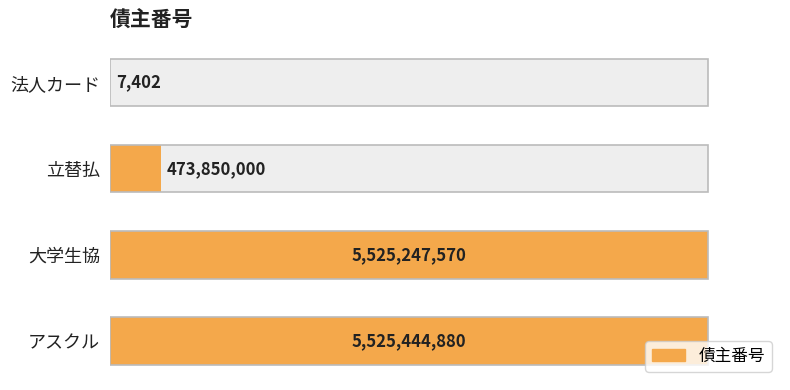

What is the value of the 3rd bar from the left?

5525247570